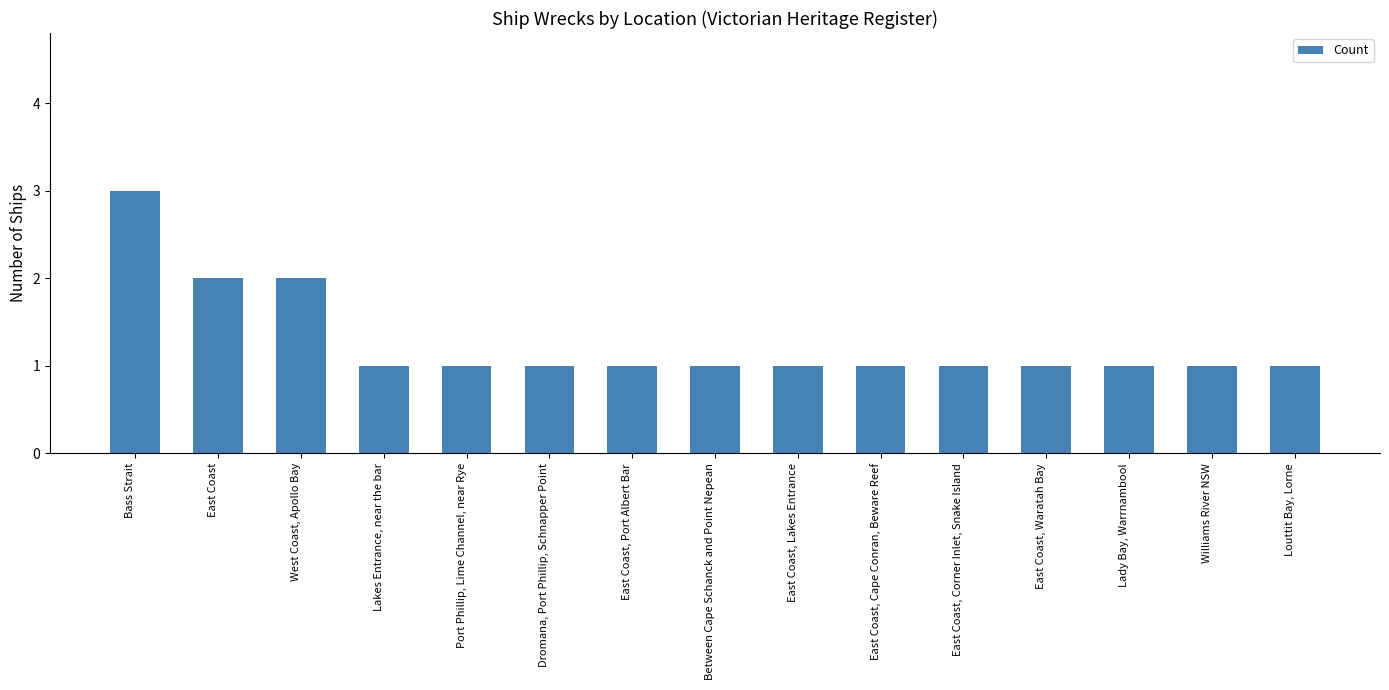

What is the ratio of the value at East Coast, Lakes Entrance to the value at East Coast, Corner Inlet, Snake Island?

1.0